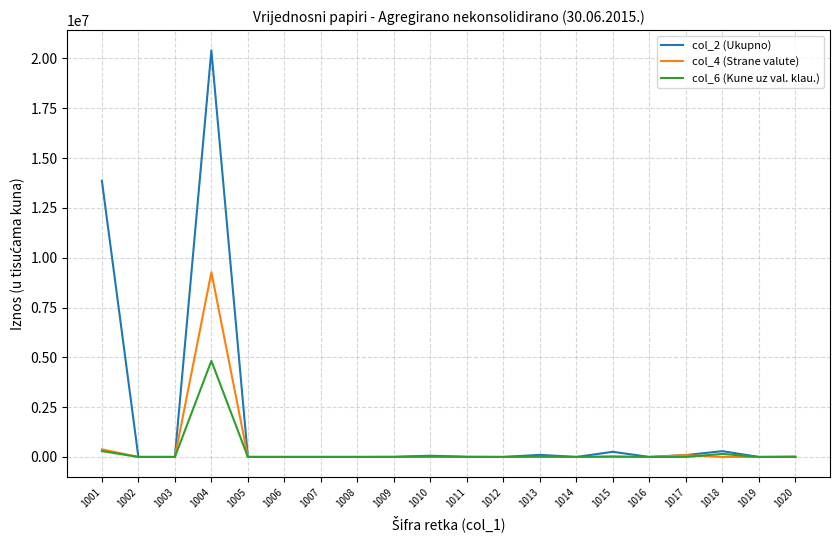

Does the chart display data point markers on the line(s)?

No